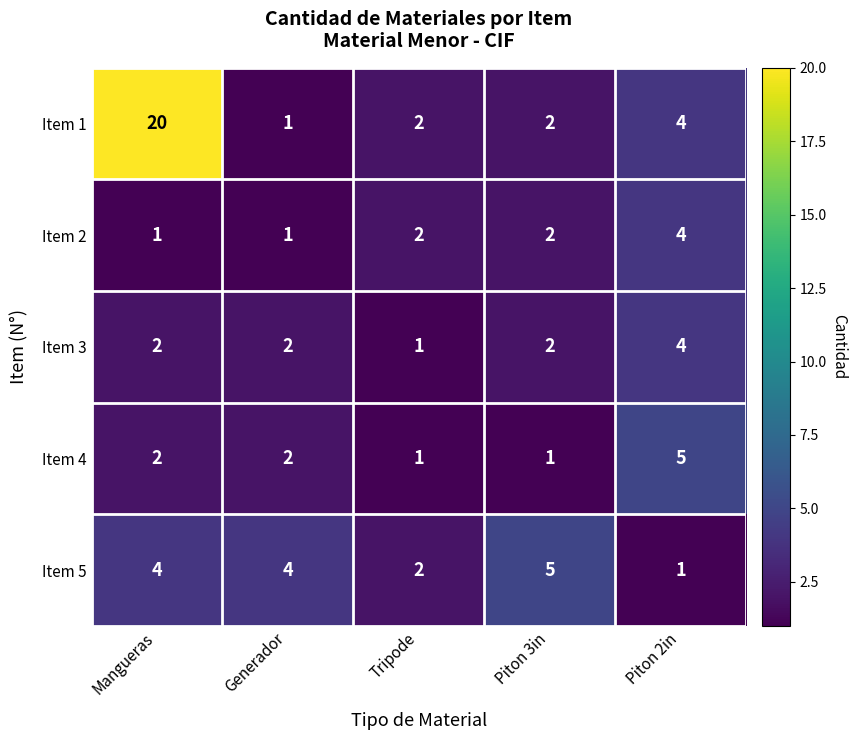

At how many categories does at least one series exceed 3?

4